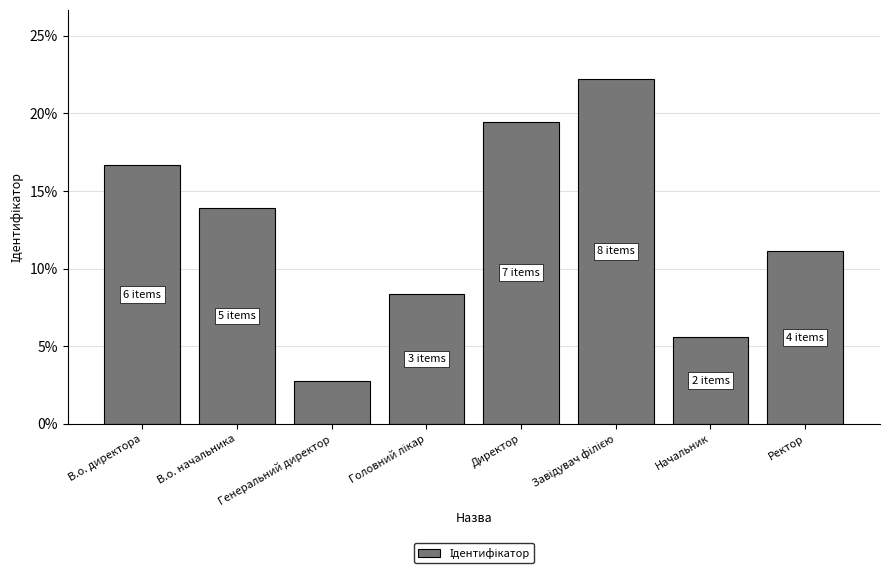

Between Начальник and В.о. директора, which is larger?

В.о. директора